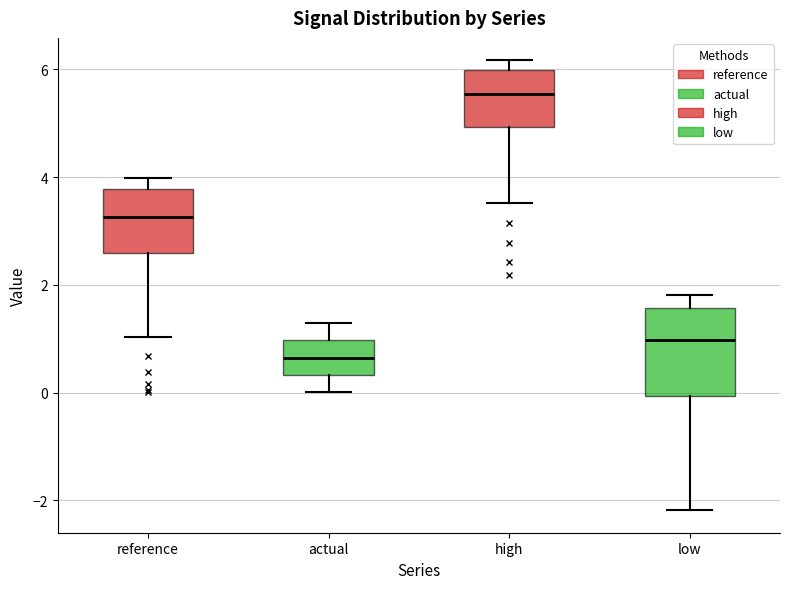

Reading left to right, transcribe this box plot: for each box, give where its median line is, the range the box spans, and where its two whiskers end, as read against the y-axis. The values are not printed on the chart, so give them approximately, as read against the axis.

reference: median 3.2, box 2.6 to 3.8, whiskers 1.0 to 4.0
actual: median 0.6, box 0.4 to 1.0, whiskers 0.0 to 1.2
high: median 5.6, box 5.0 to 6.0, whiskers 3.6 to 6.2
low: median 1.0, box 0.0 to 1.6, whiskers -2.2 to 1.8